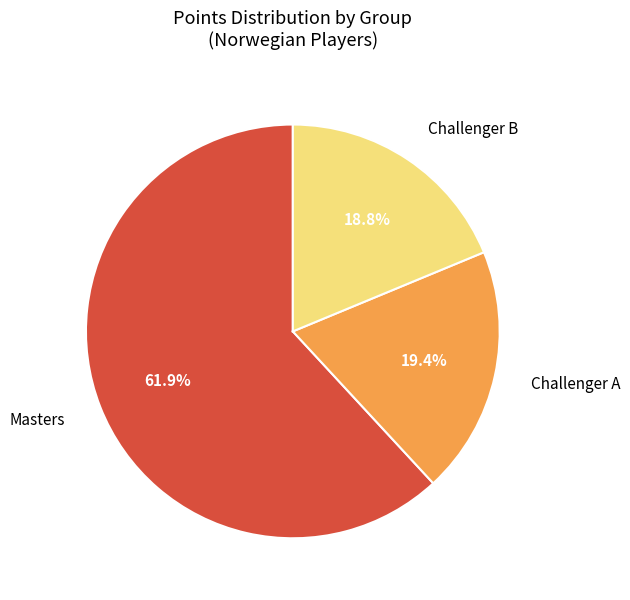

Rank the categories by value from lowest to highest.

Challenger B, Challenger A, Masters